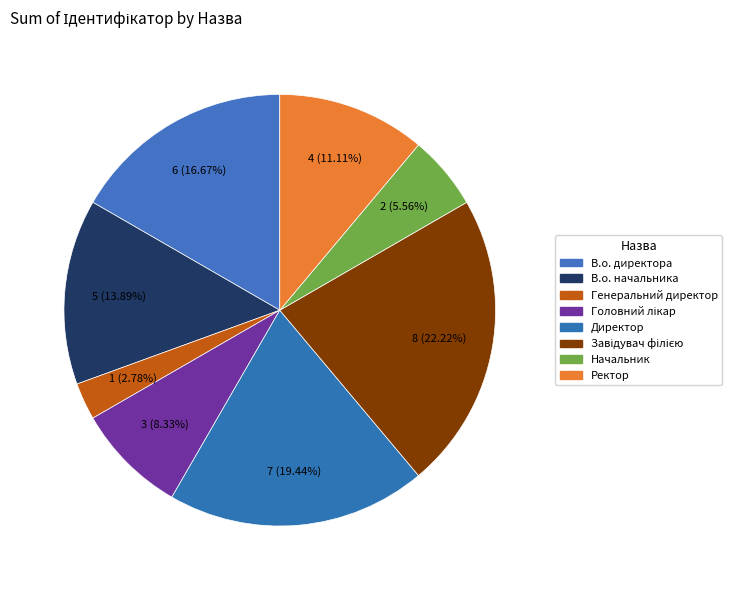

How many slices are in this pie chart?

8